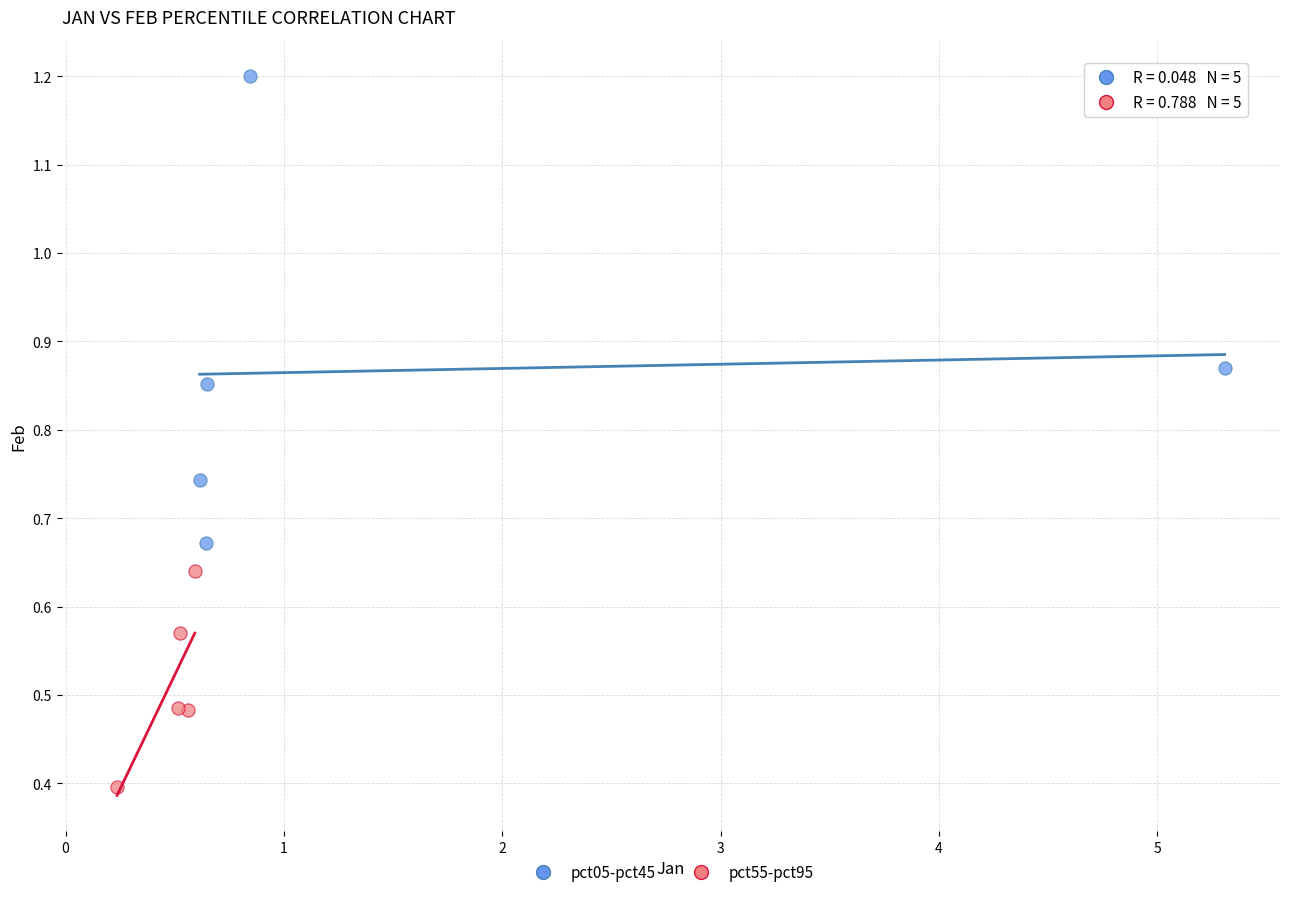

Which series contains the lowest Y value?

pct55-pct95